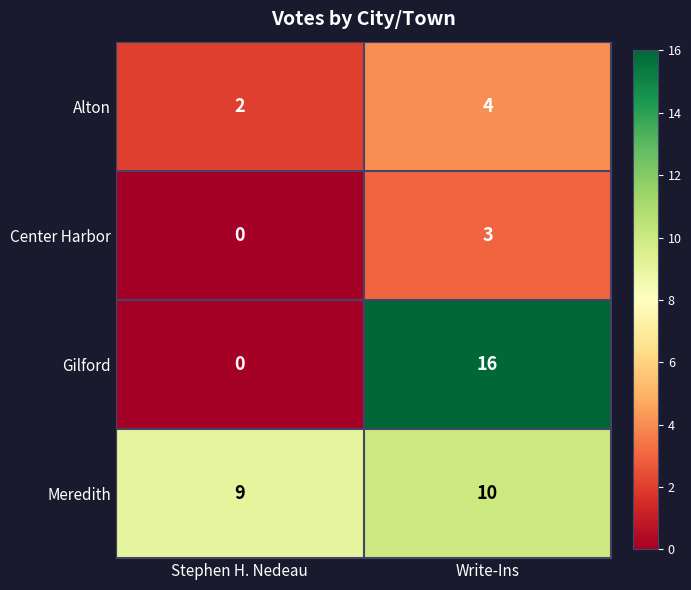

Where is Gilford nearest to the value 8?

Stephen H. Nedeau